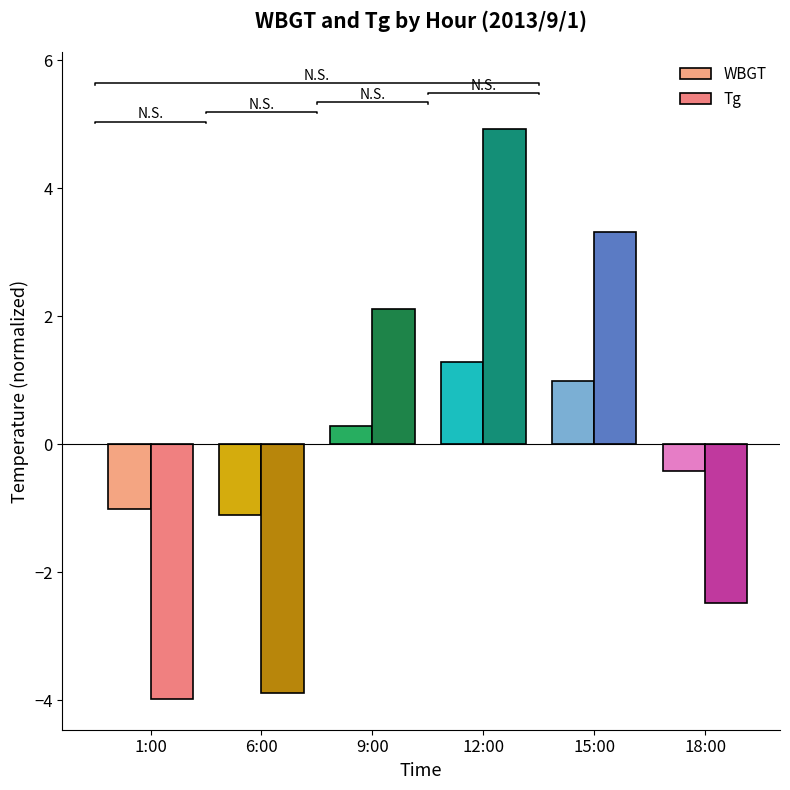

Does the chart contain any negative values?

Yes